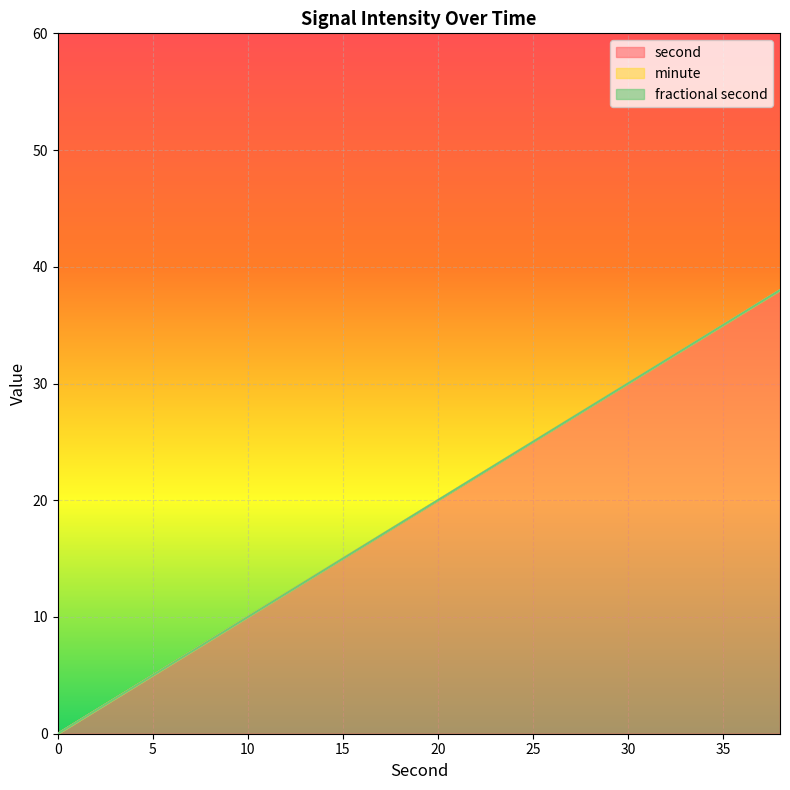

What are all the series names shown in the legend?

second, minute, fractional second